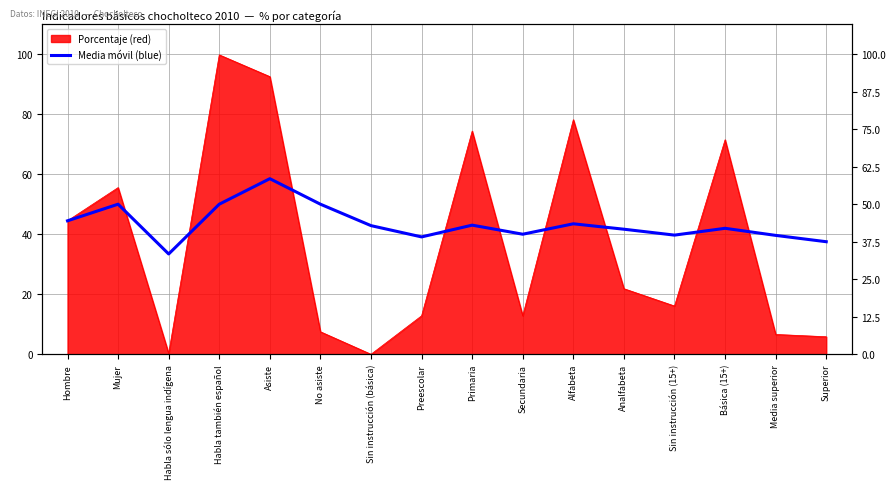

The chart shows a value of 44.5 at Hombre. True or false?

True